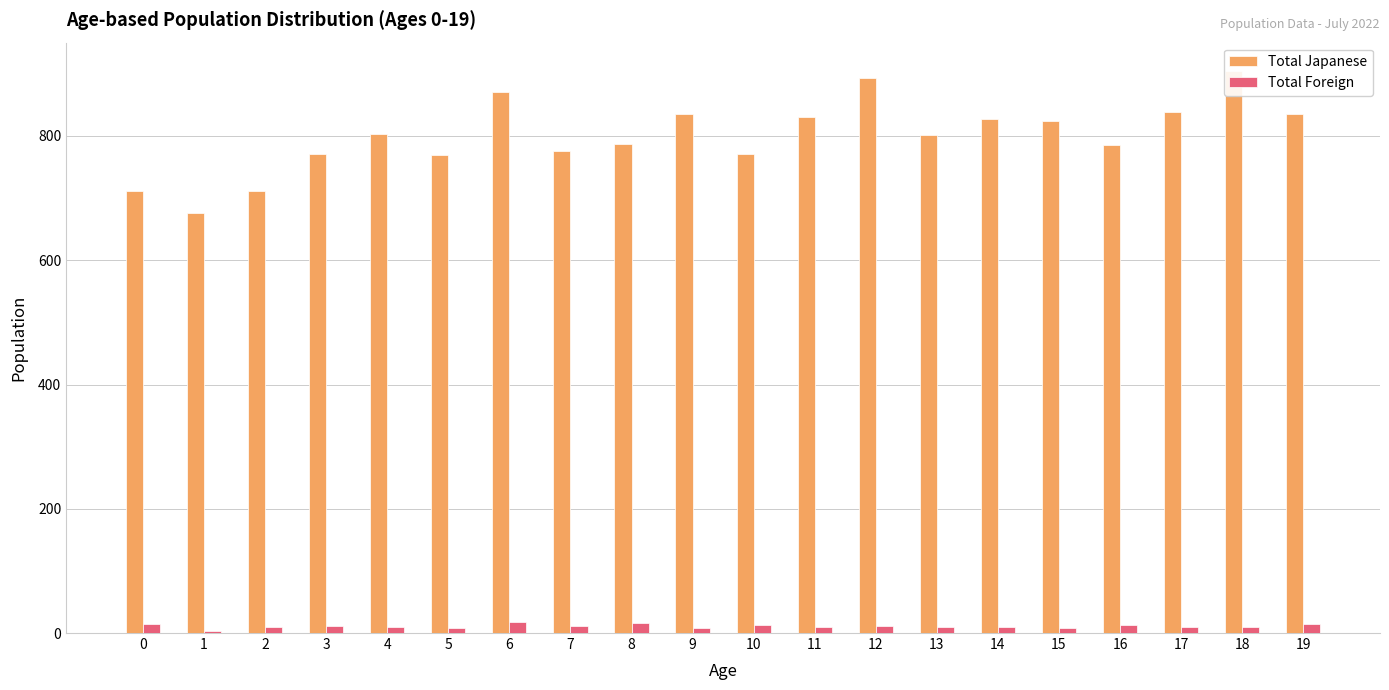

Which series has the largest total across all categories?

Total Japanese